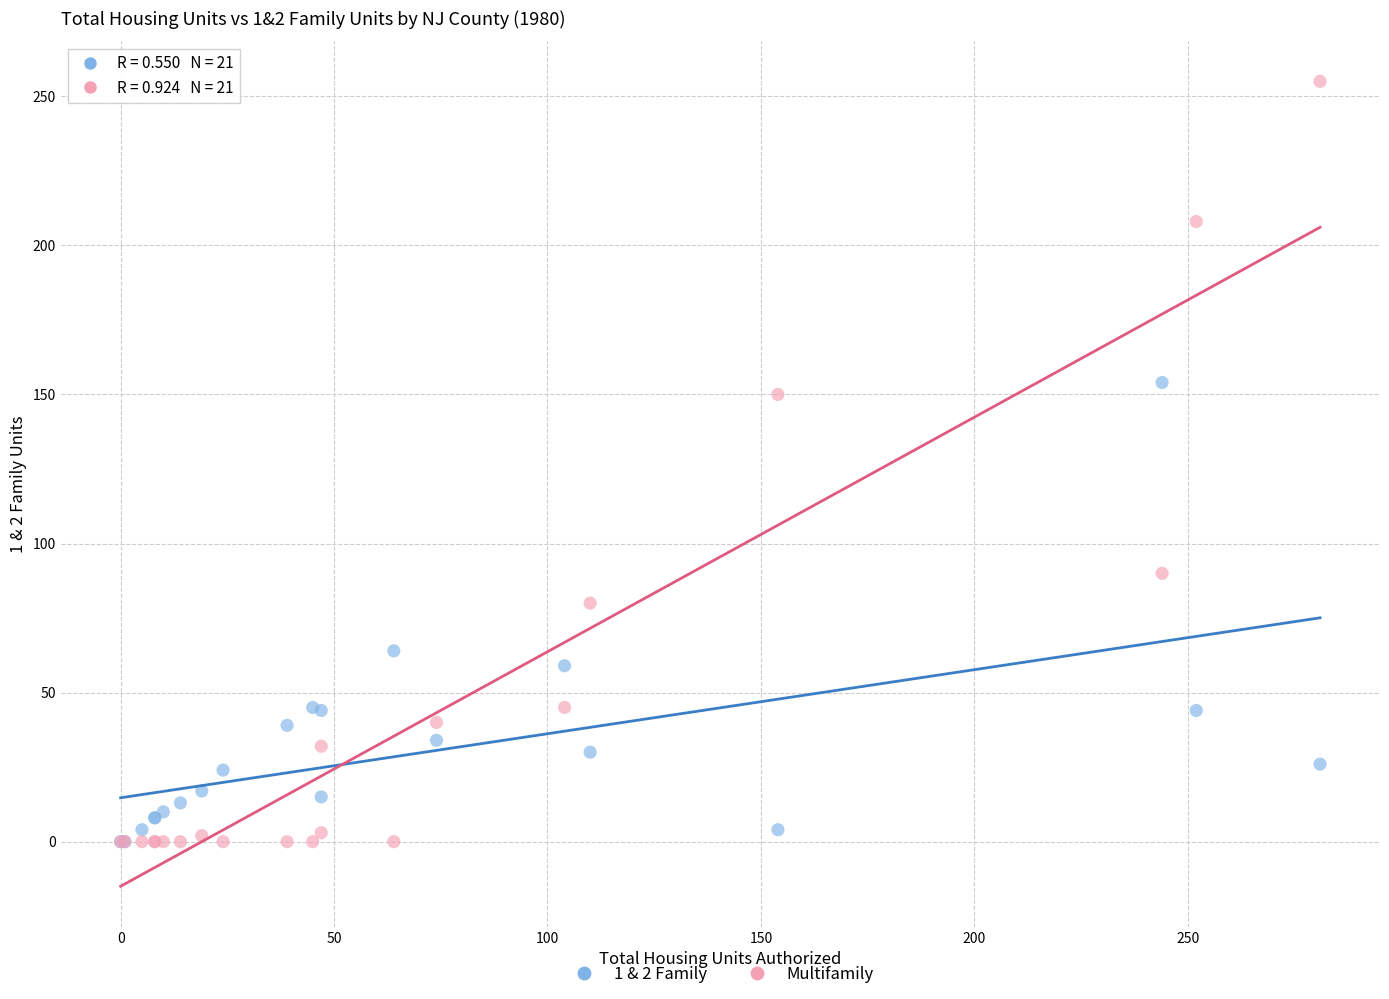

Which series has the widest spread of Y values?

Multifamily